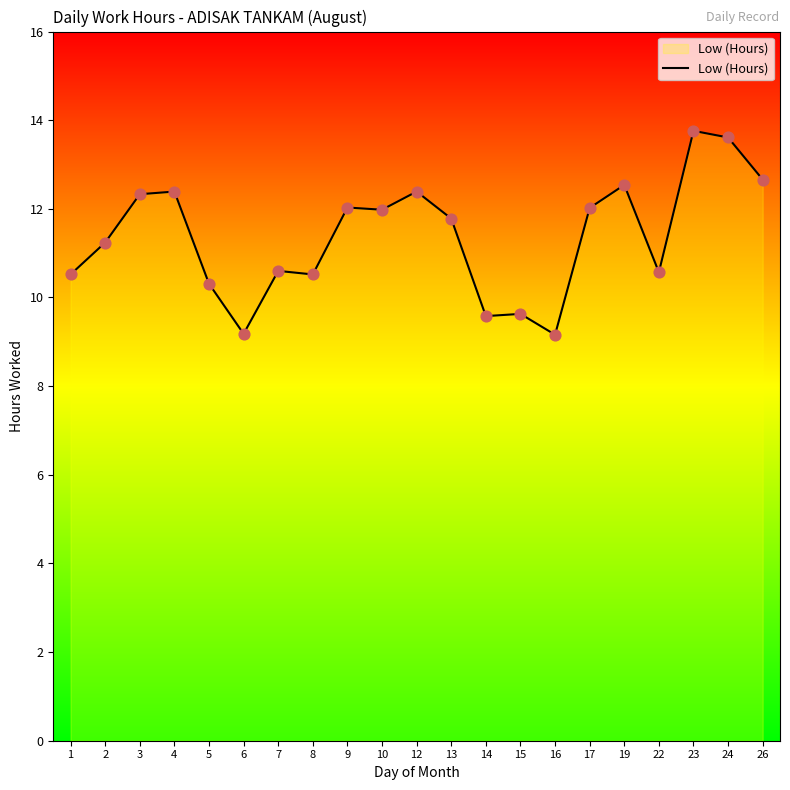

Between 16 and 24, which is larger?

24